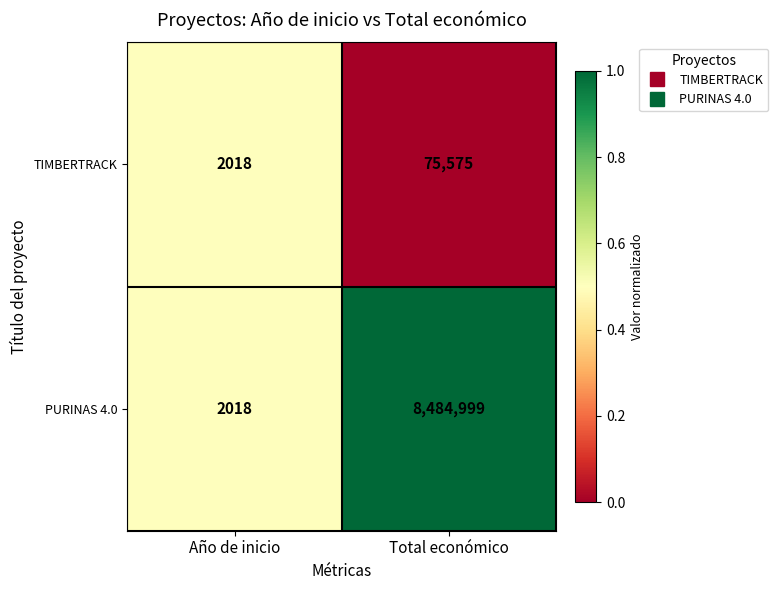

At which category is the sum across all series the highest?

Total económico